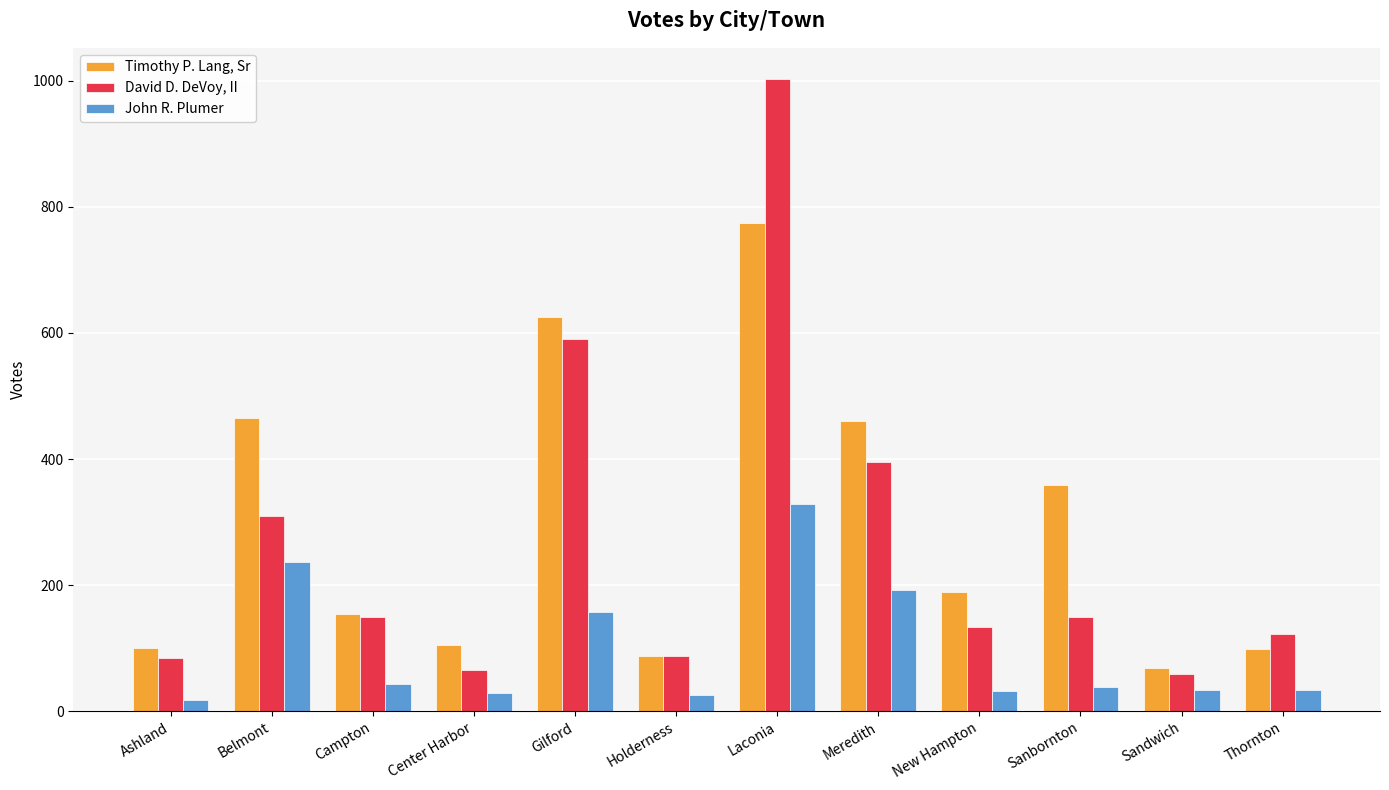

The John R. Plumer series shows 44 at Campton. True or false?

True